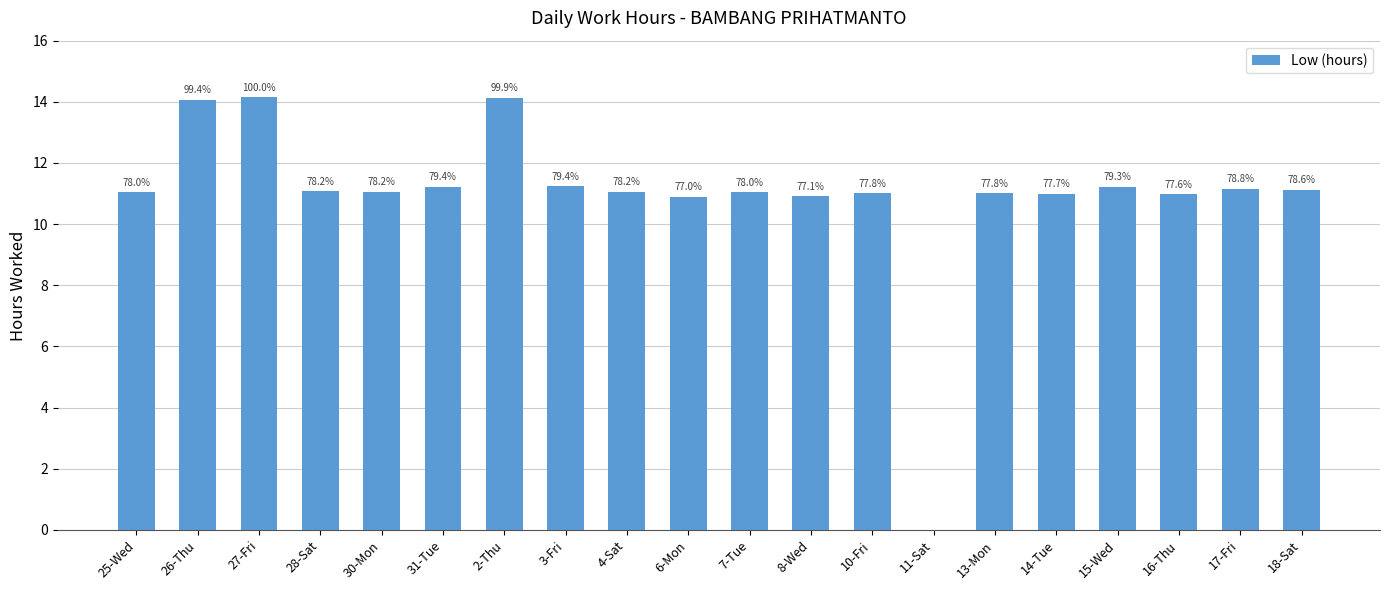

Reading left to right, what are all the values shown in this chart?

25-Wed=11.0	26-Thu=14.1	27-Fri=14.2	28-Sat=11.1	30-Mon=11.1	31-Tue=11.2	2-Thu=14.1	3-Fri=11.2	4-Sat=11.1	6-Mon=10.9	7-Tue=11.0	8-Wed=10.9	10-Fri=11.0	11-Sat=0.0	13-Mon=11.0	14-Tue=11.0	15-Wed=11.2	16-Thu=11.0	17-Fri=11.2	18-Sat=11.1